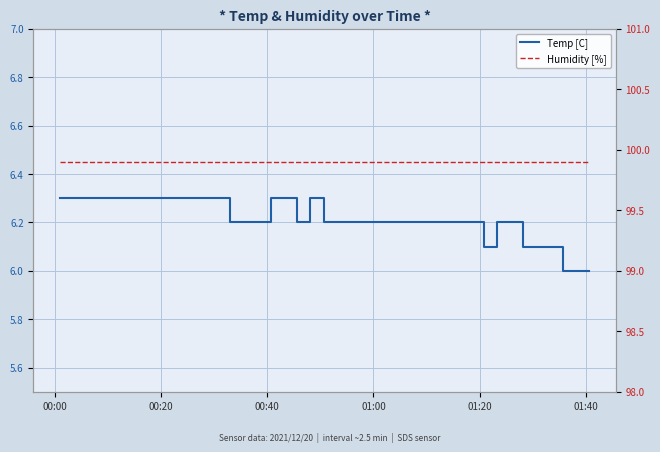

How many series are shown in this chart?

2